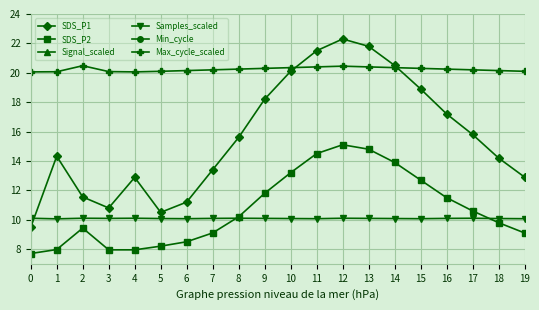

Count the Samples_scaled values in the range 10 to 11.

20